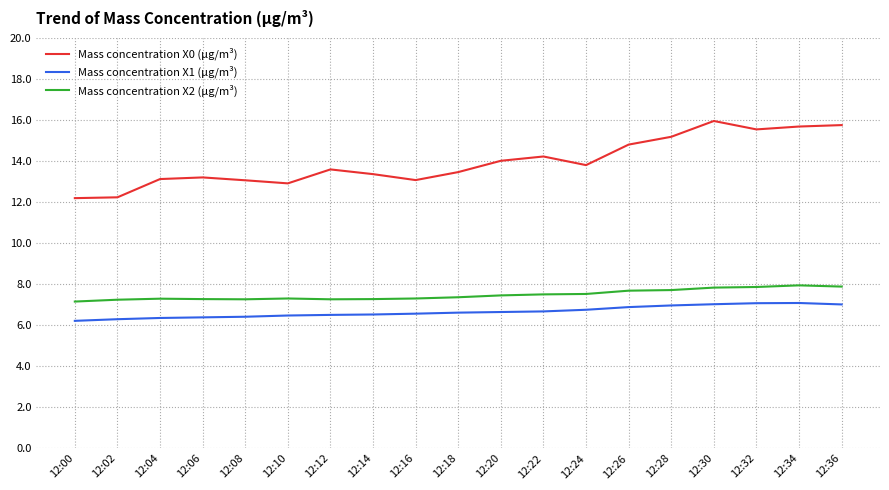

What is the total value across all series at 12:22?

28.4